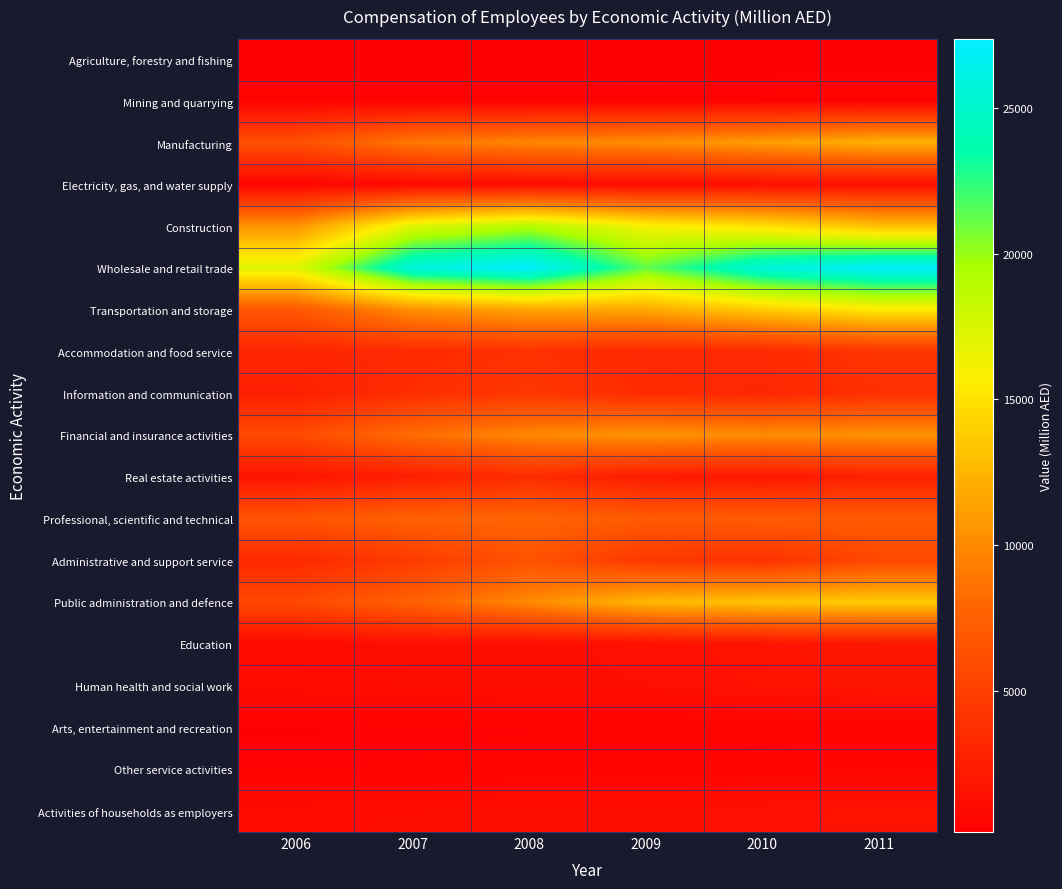

Which category has the lowest value across all series?

2006